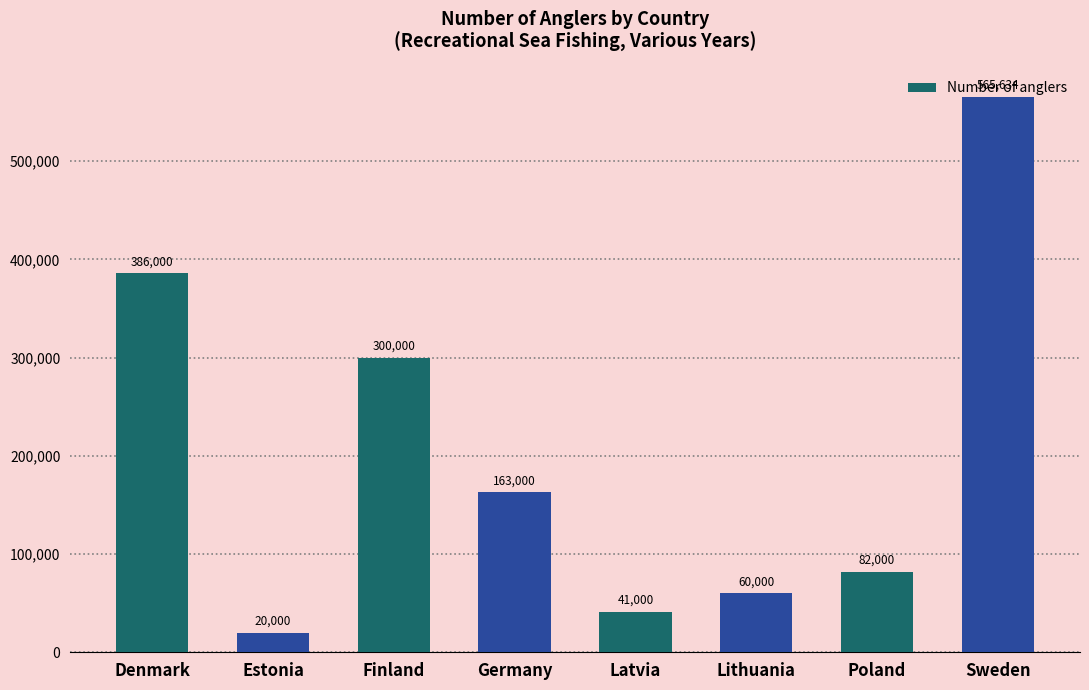

At which category does the chart reach its peak across all series?

Sweden